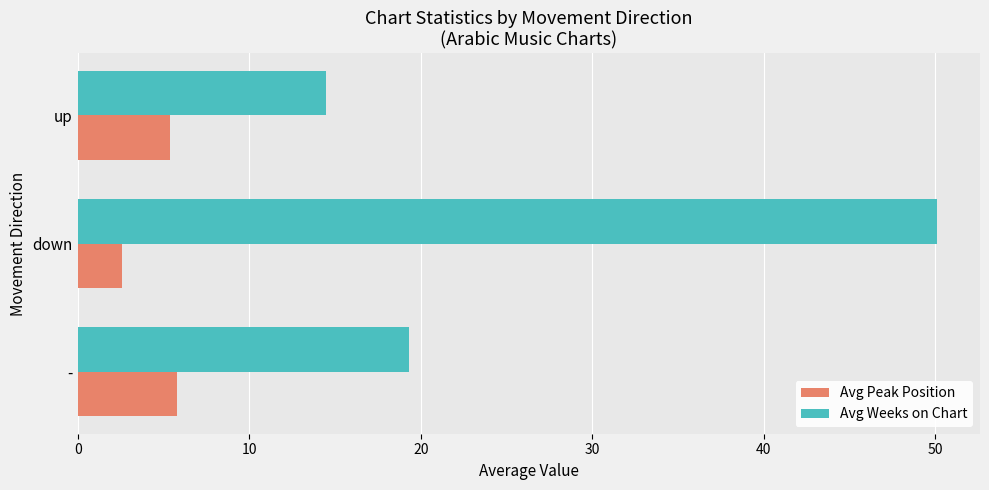

What is the lowest value of the Avg Peak Position series?

2.6